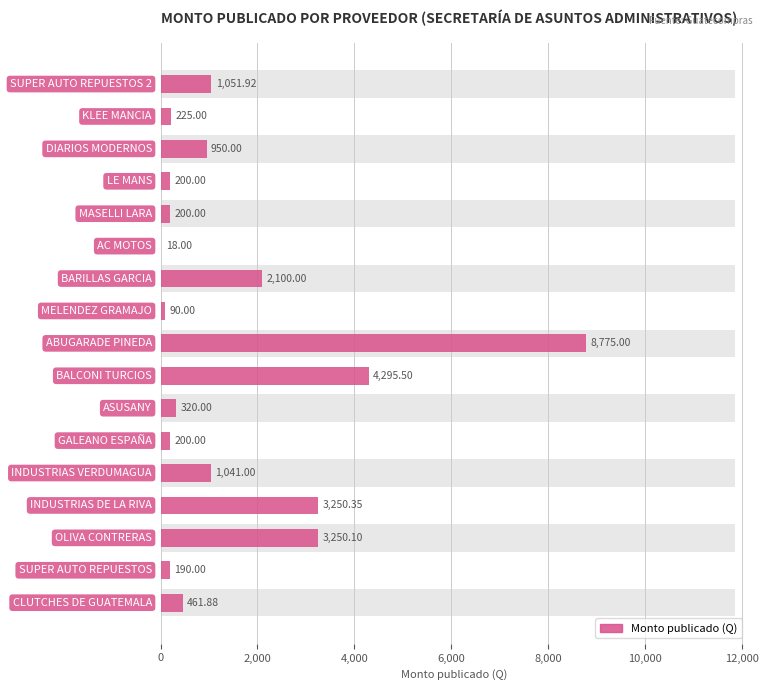

Does the chart contain stacked bars?

No